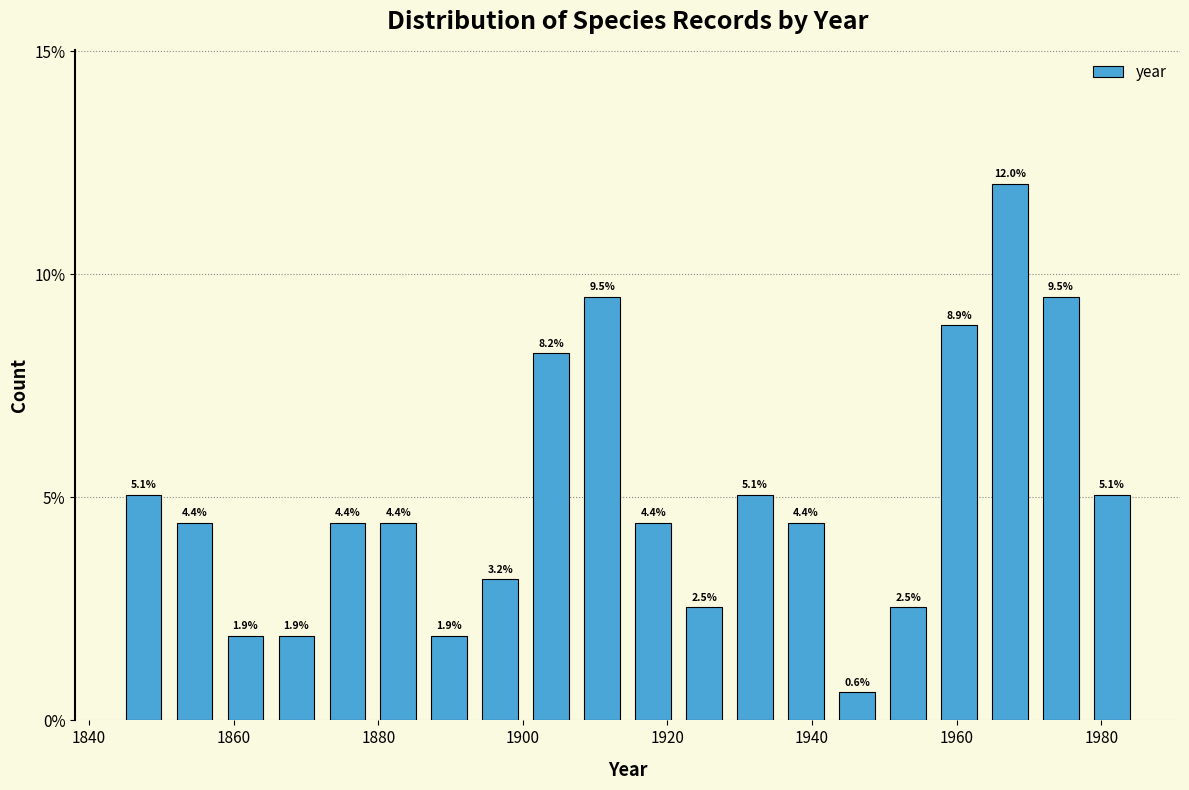

Around what value on the x-axis is the tallest bar? Give the approximate position of its centre, as read against the axis.

1968